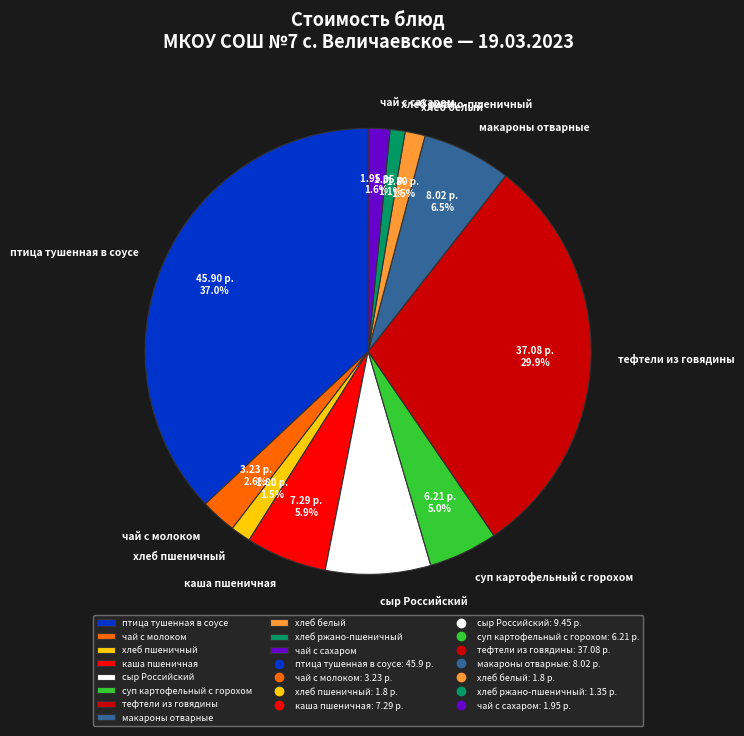

To the nearest percent, what is the average slice percentage?

9%